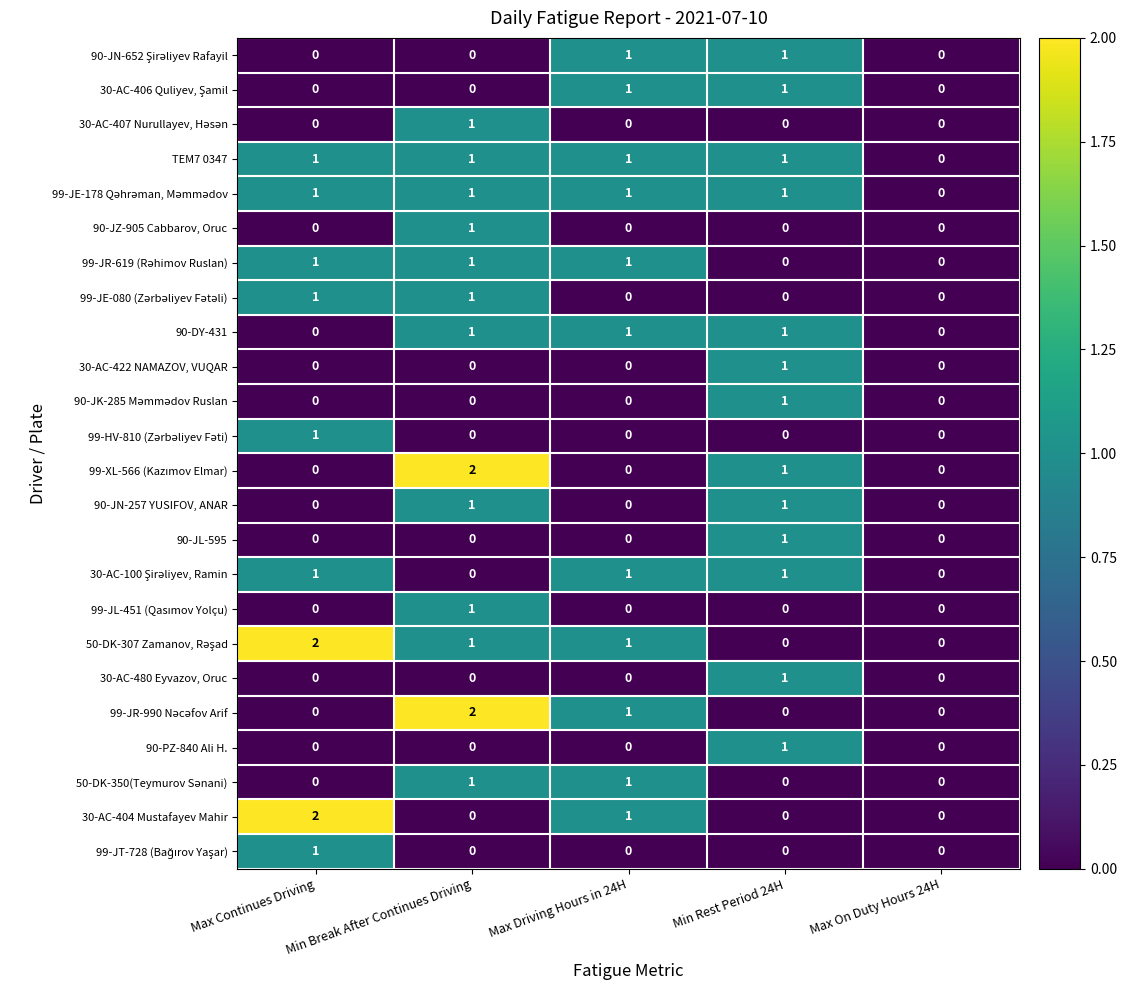

At which category is the sum across all series the highest?

Min Break After Continues Driving